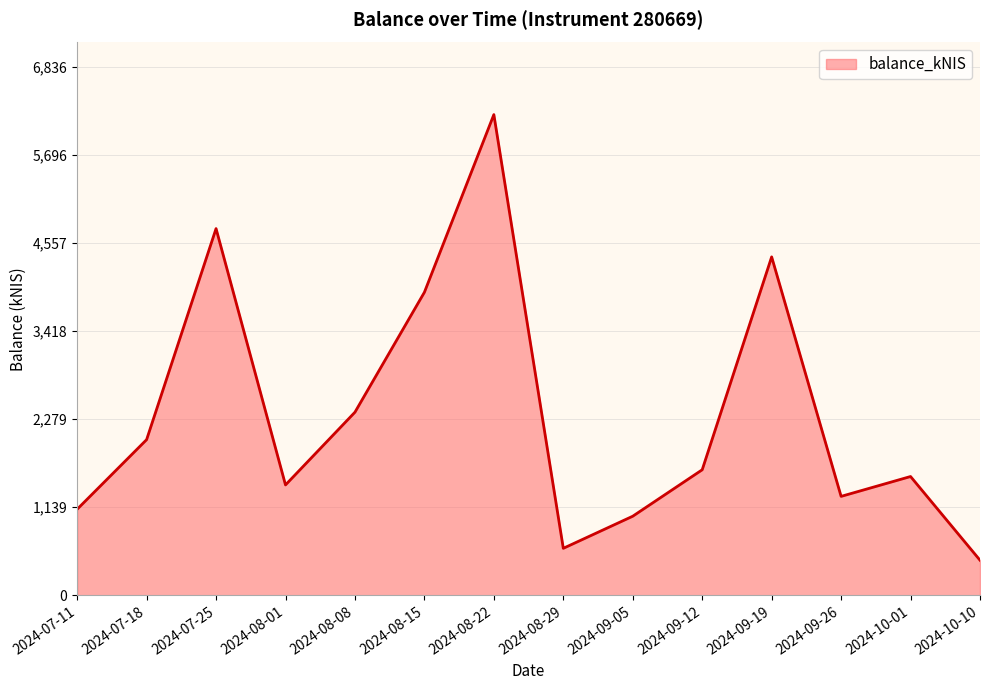

Approximately how many times larger is the value at 2024-08-22 compared to 2024-09-26?

4.9